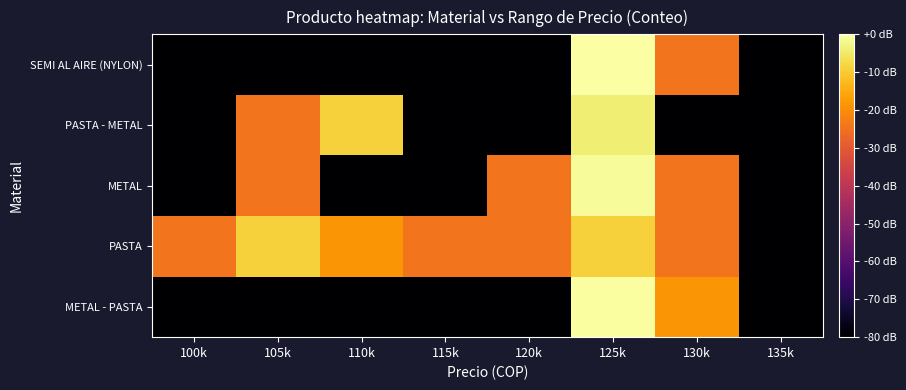

What is the difference between the highest and lowest values at 105k?

71.0